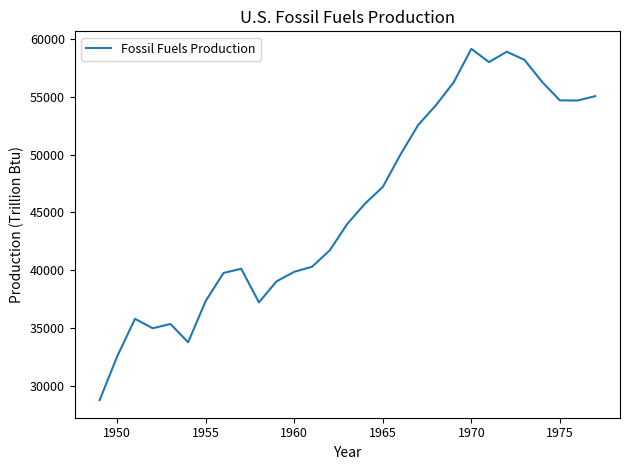

What is the smallest value displayed?

28740.5